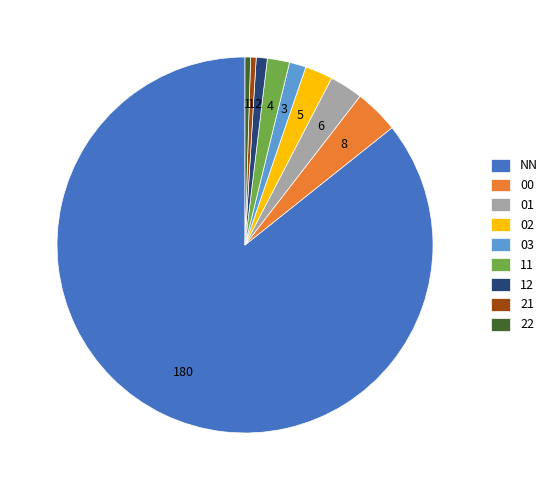

Is it true that 03 is 11% of the pie?

False